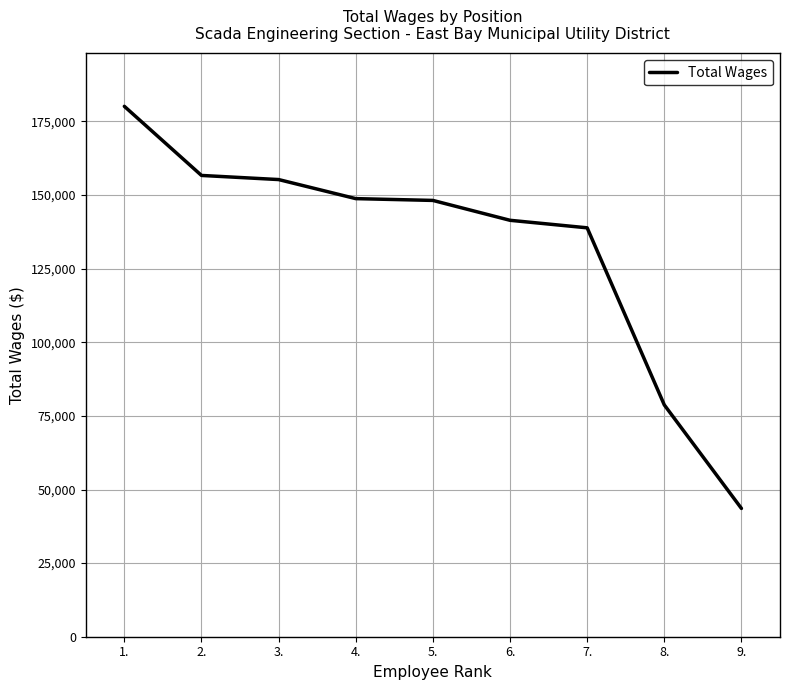

What is the change in value from 1. to 4.?

-31345